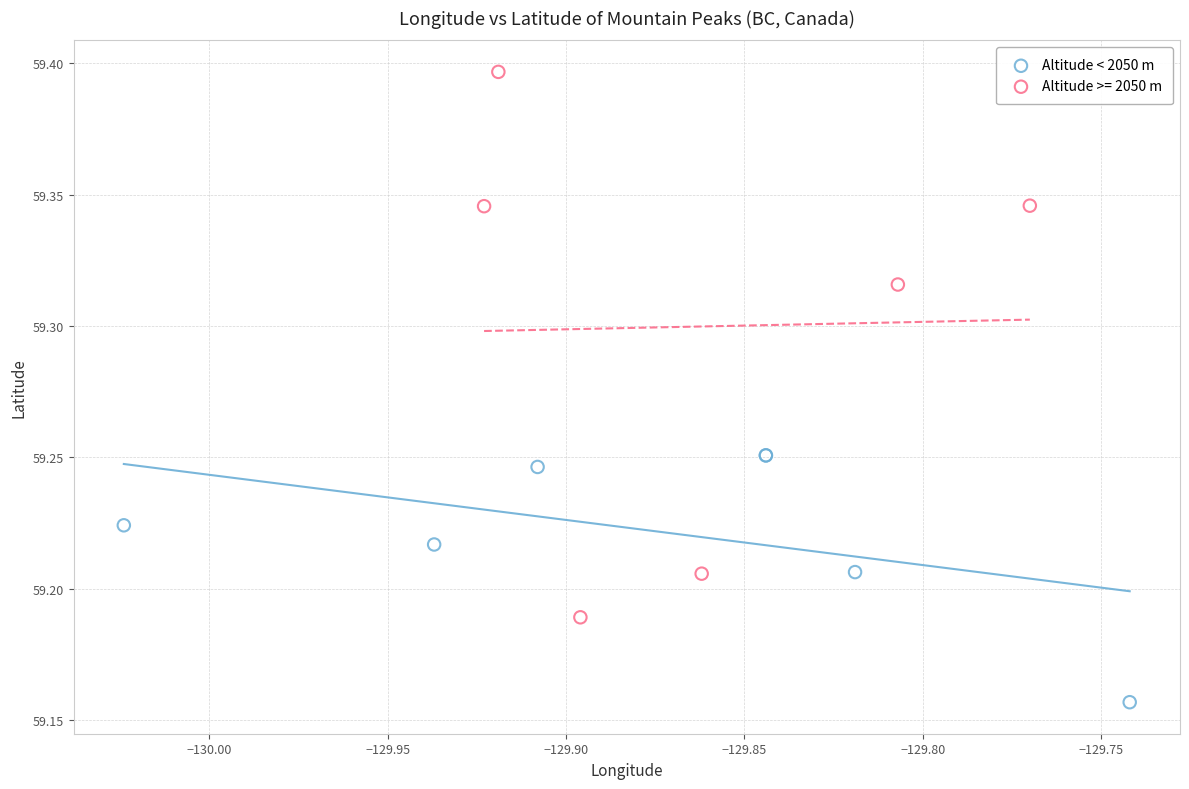

Which series reaches the maximum Y coordinate?

Altitude >= 2050 m